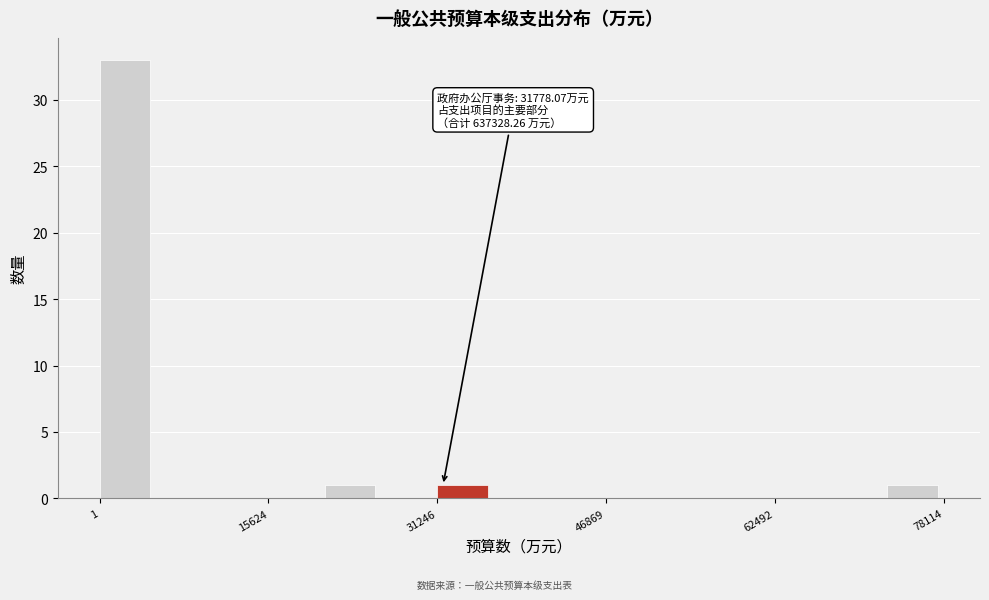

Read against the x-axis, roughly where is the centre of the tallest bar?

2000